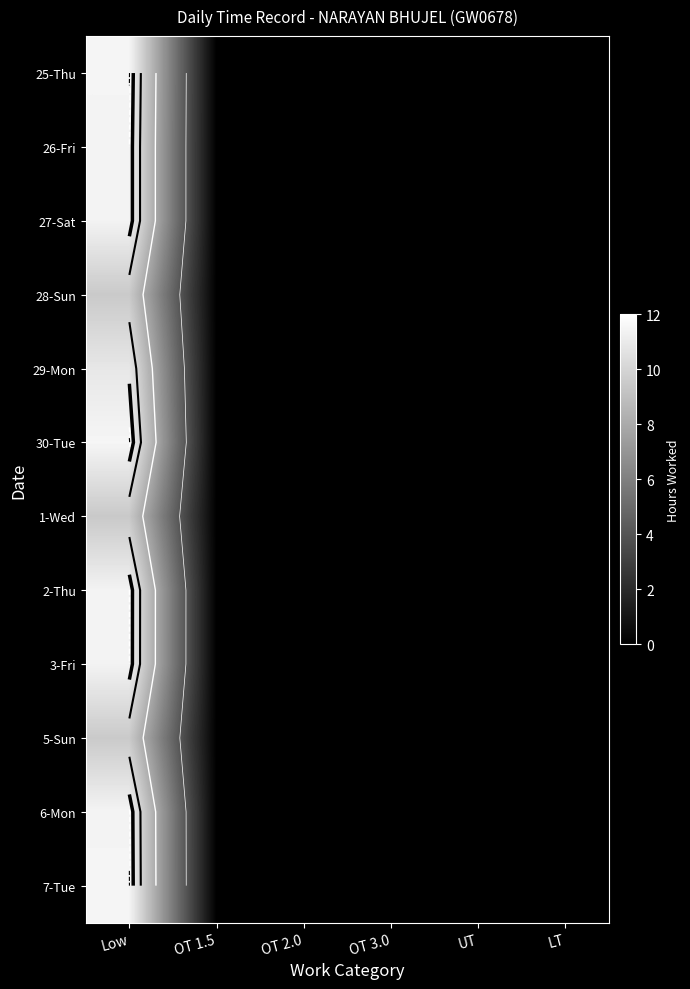

Which category has the lowest value across all series?

OT 1.5